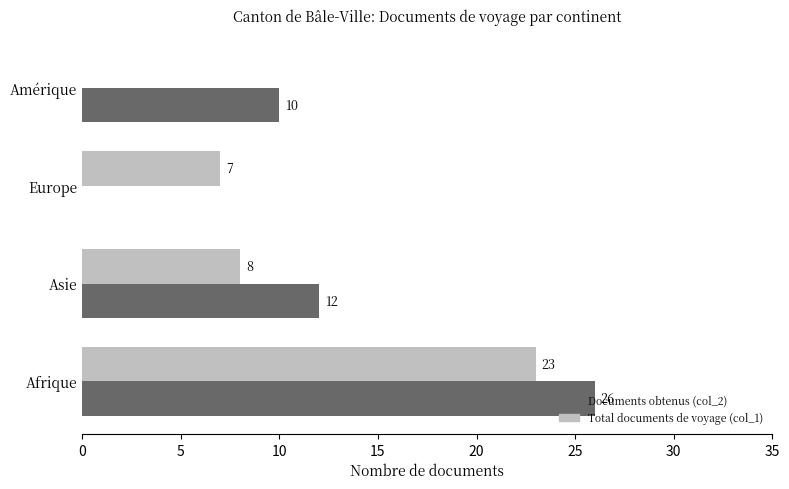

At which label does Documents obtenus (col_2) reach its peak?

Afrique